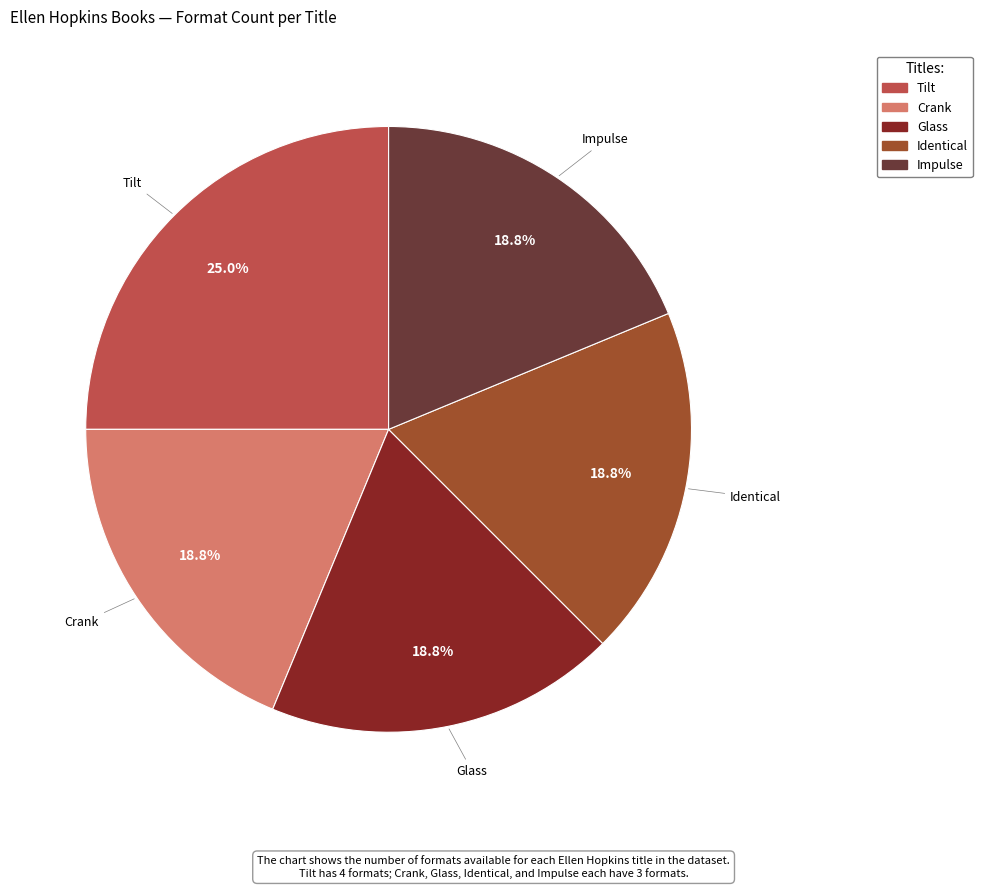

How many segments does this pie chart have?

5